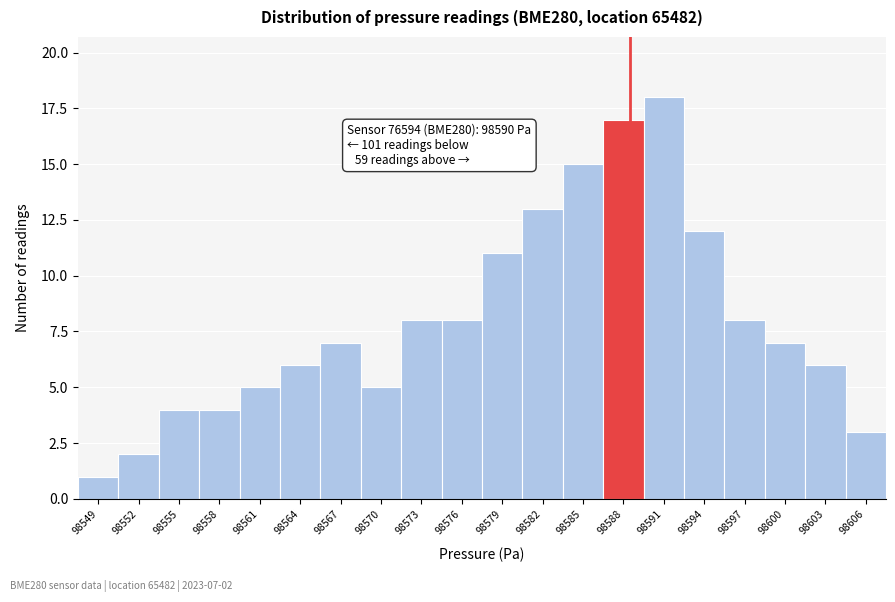

Reading left to right, transcribe all the data shown in this chart.

1	2	4	4	5	6	7	5	8	8	11	13	15	17	18	12	8	7	6	3